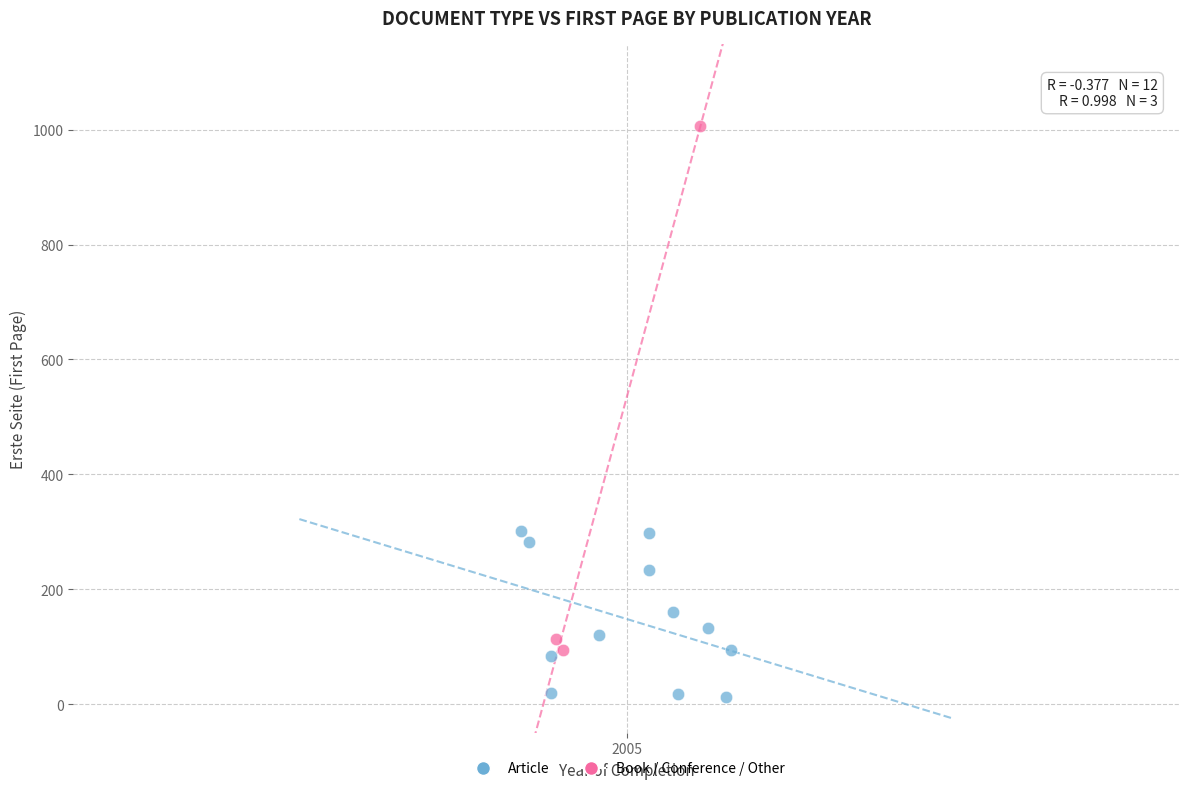

Which series contains the lowest Y value?

Article